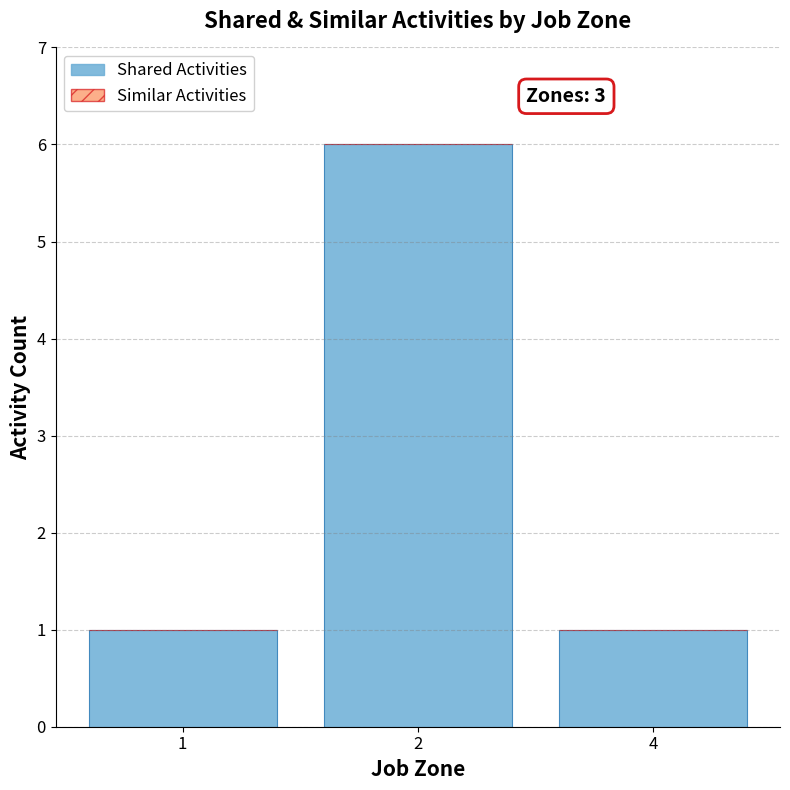

Approximately how many times larger is the value at 2 compared to 4?

6.0